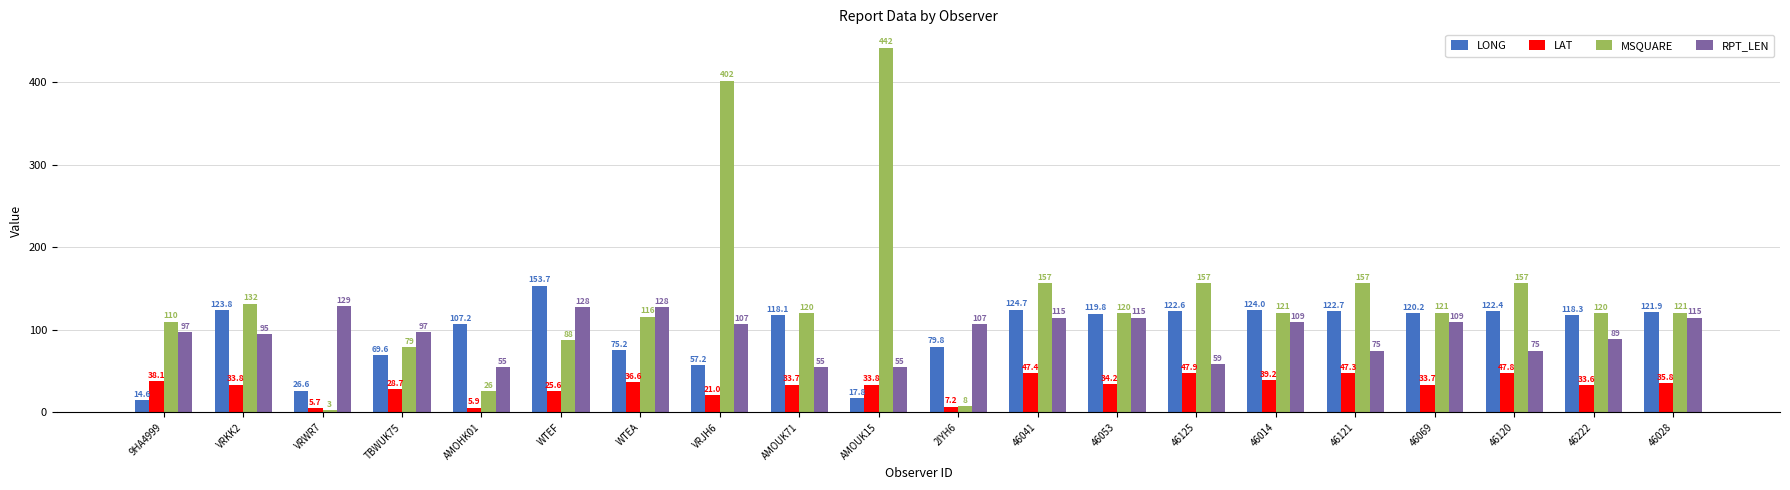

What are all the series names shown in the legend?

LONG, LAT, MSQUARE, RPT_LEN